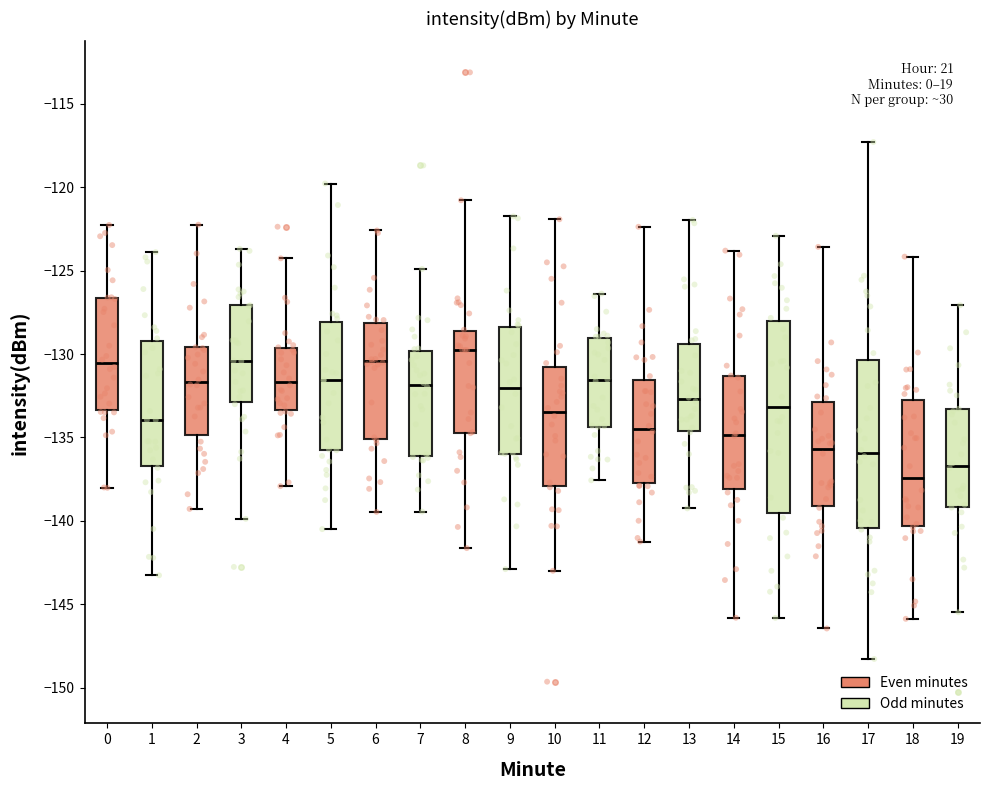

Which box's median line is the lowest?

18